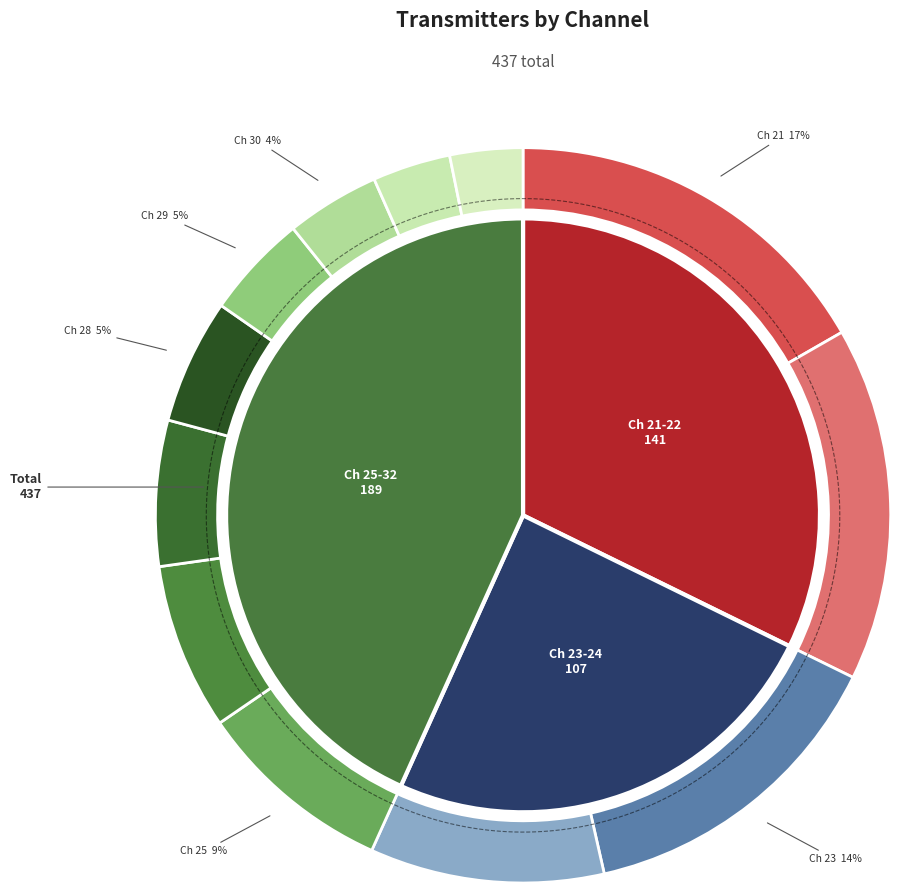

Is there a majority slice in this chart?

No